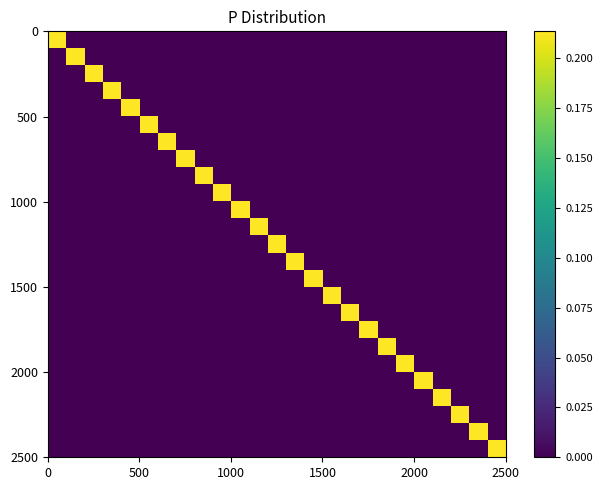

The value of 1662270843 at 5 is -0.1. True or false?

False